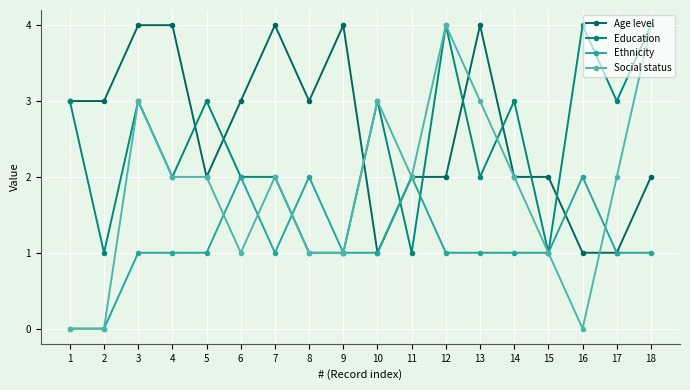

What is the difference between the maximum and minimum values in the Ethnicity series?

2